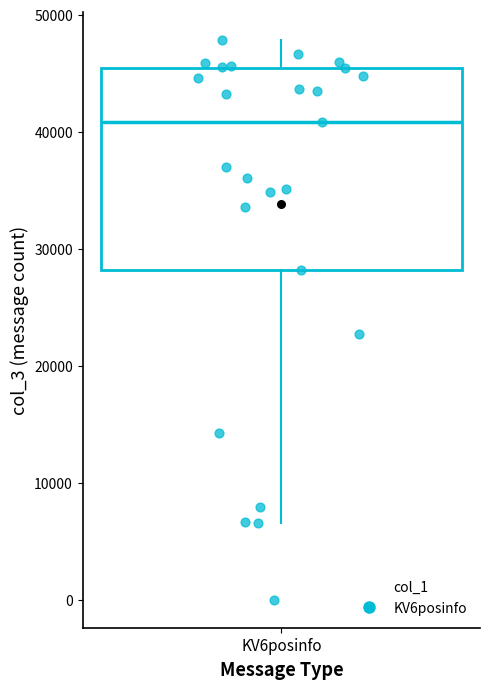

Where does the upper whisker of the box for KV6posinfo end on the y-axis? The values are not printed on the chart, so give them approximately, as read against the axis.

48000